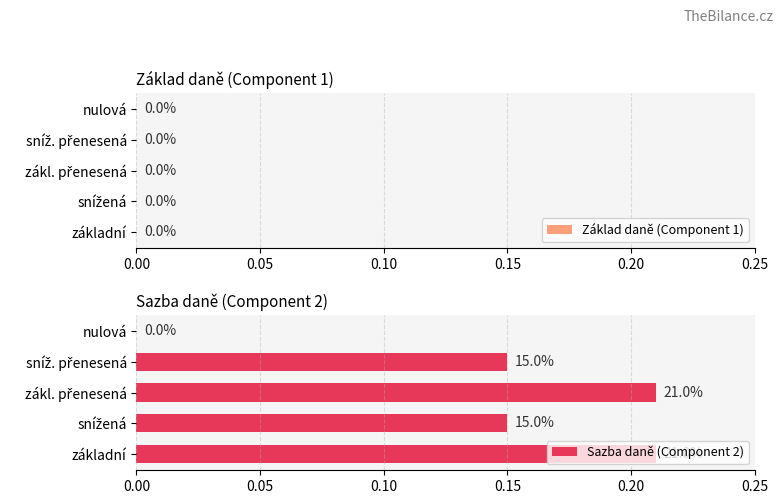

Are the bars horizontal?

Yes